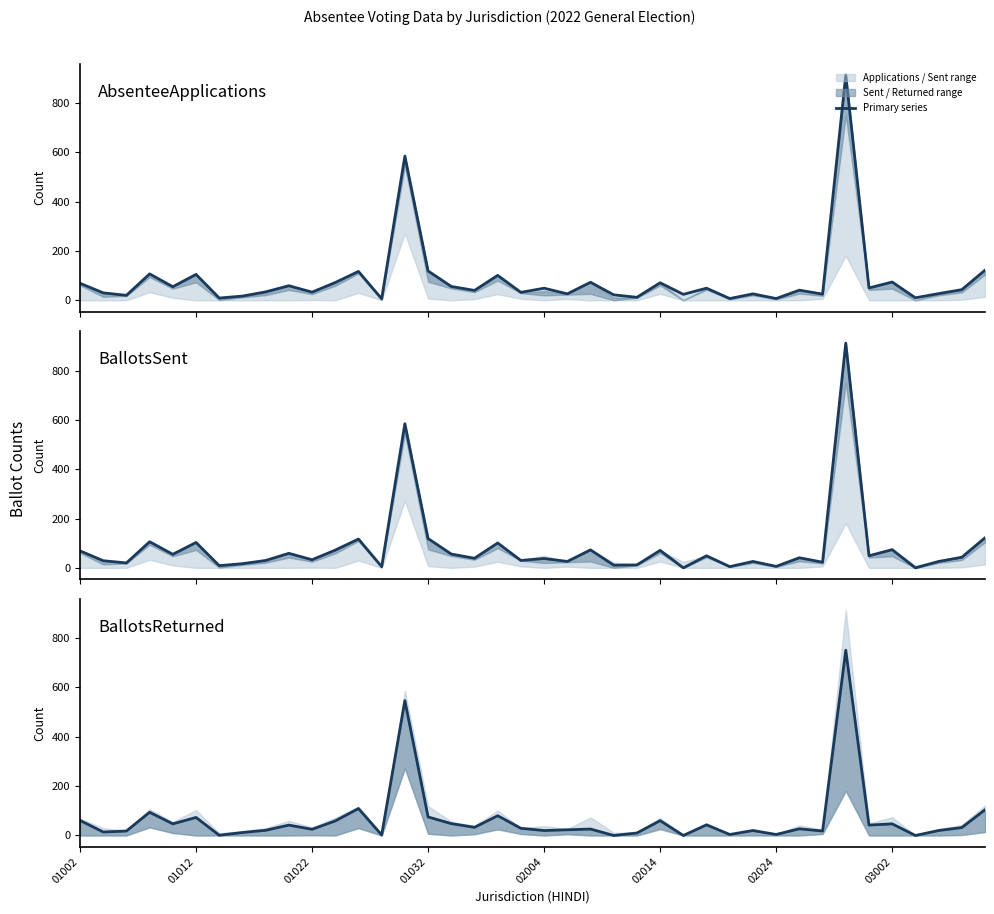

How many lines are shown in the chart?

3